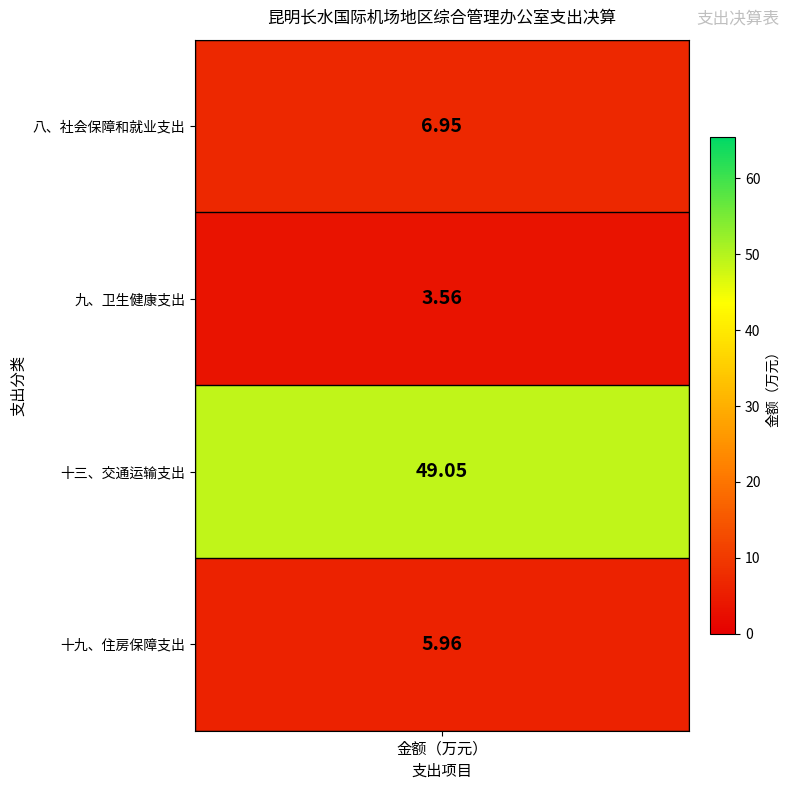

List the labels in order of value, largest first.

十三、交通运输支出, 八、社会保障和就业支出, 十九、住房保障支出, 九、卫生健康支出